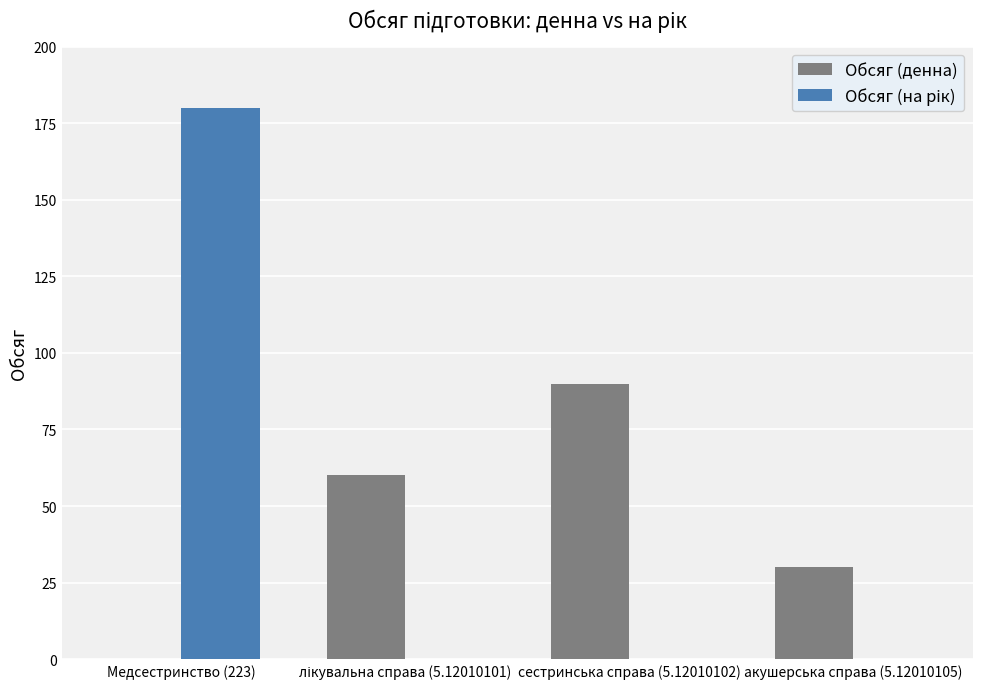

At which category does the chart reach its peak across all series?

Медсестринство (223)